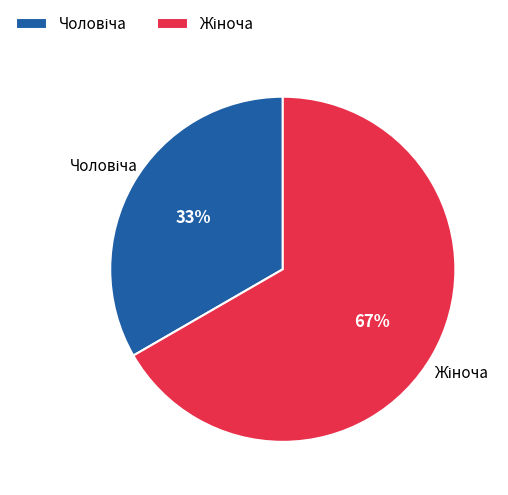

Does any single category account for the majority?

Yes